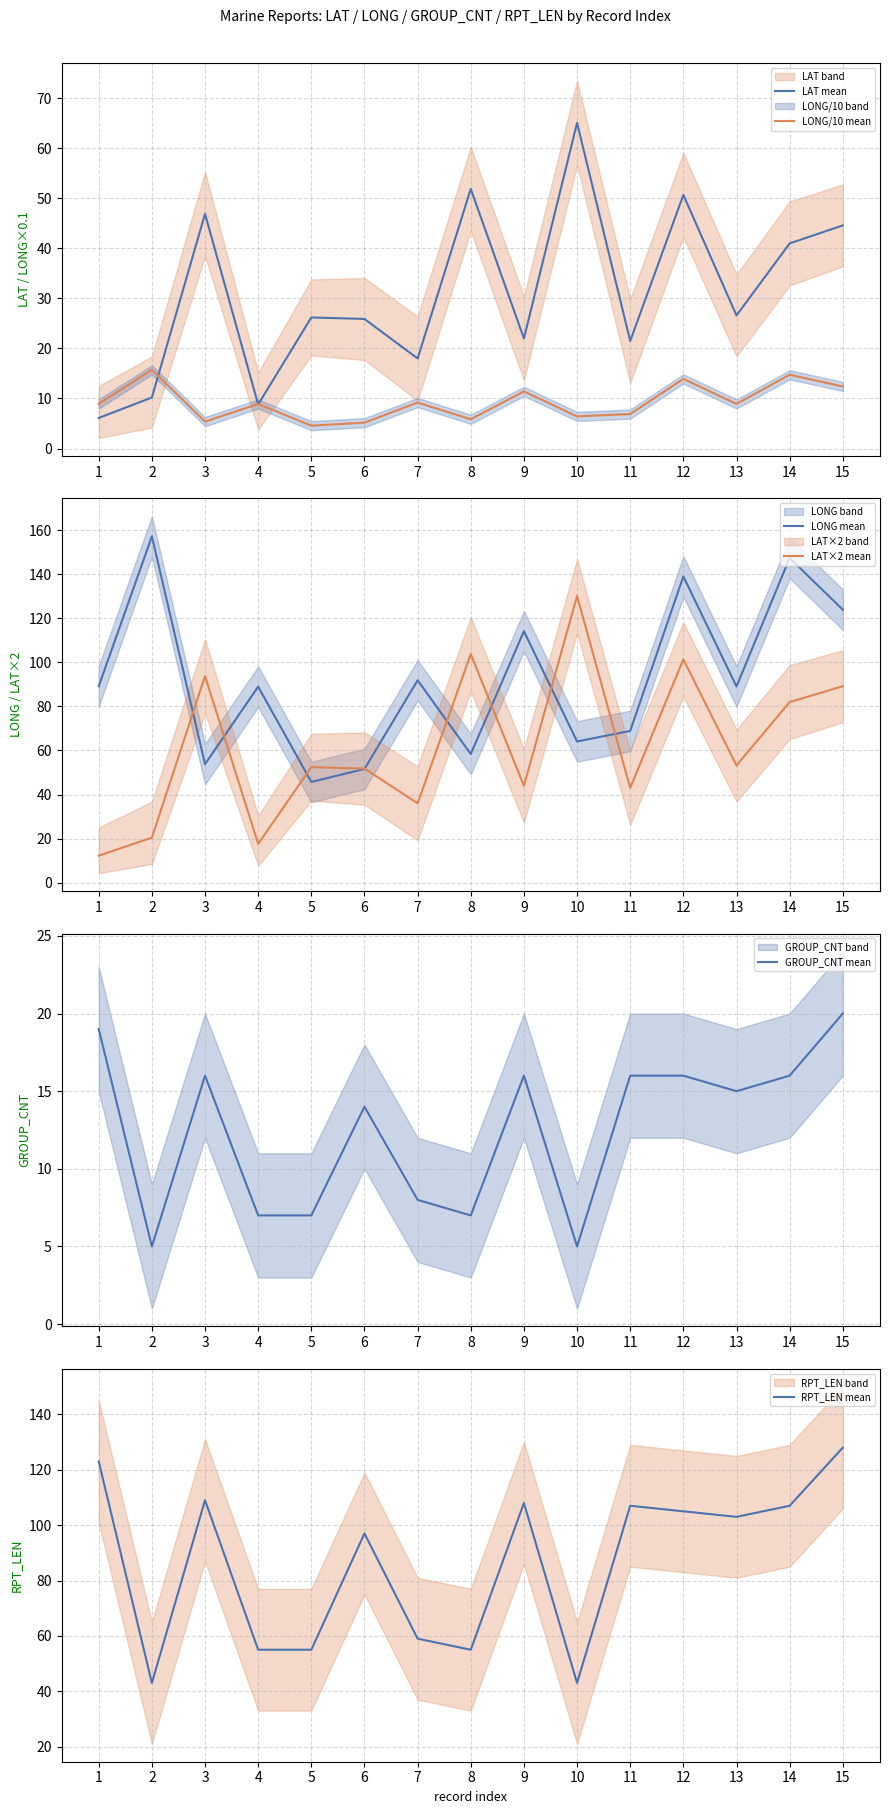

Which series has the largest total across all categories?

LONG mean